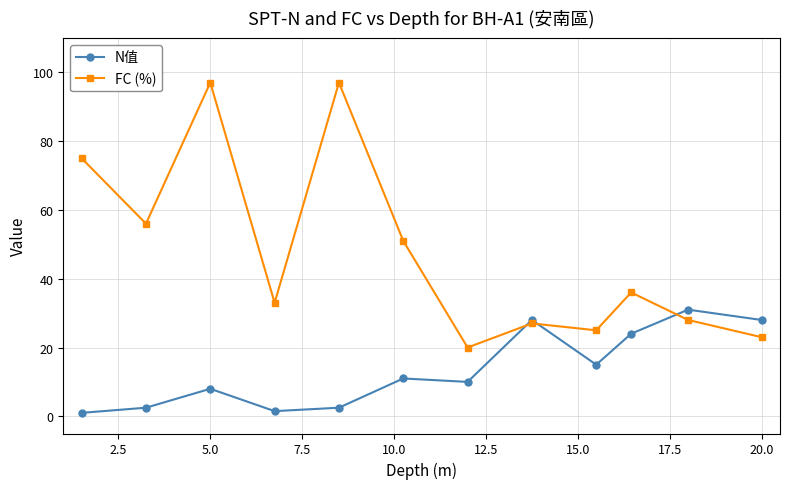

What is the value of the FC (%) point at the 10th from the left?

36.0